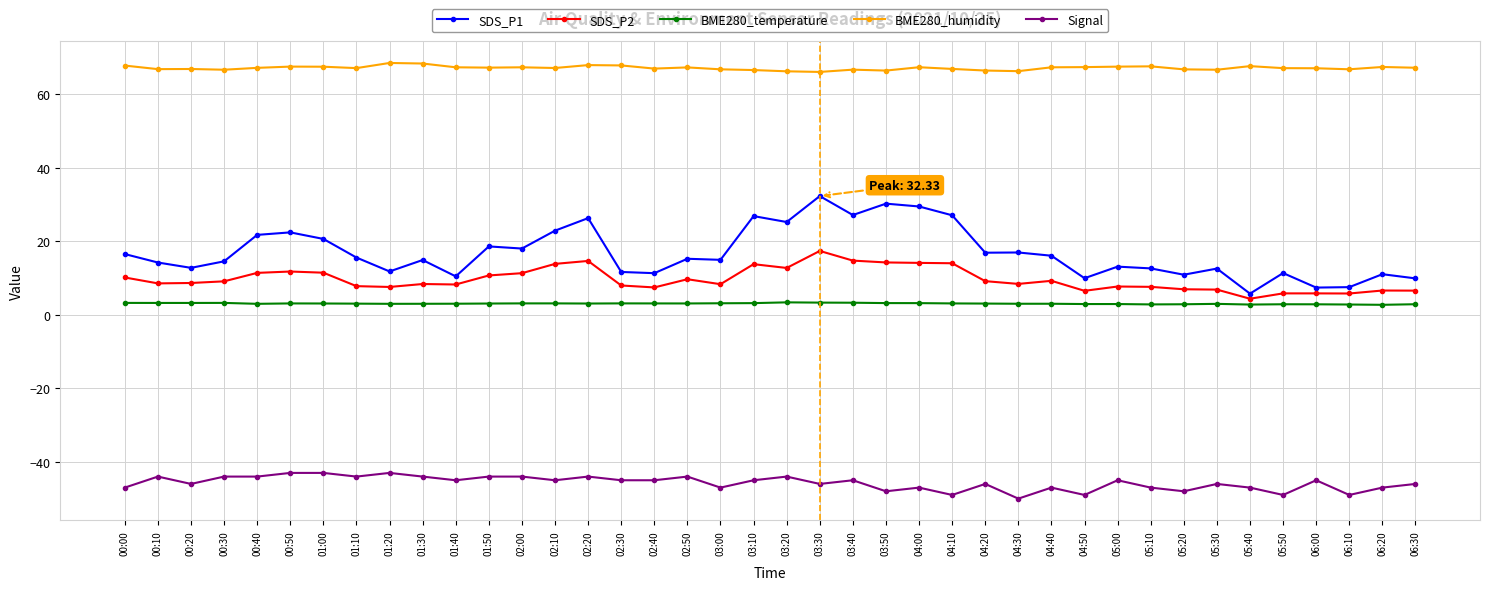

What is the difference between the highest and lowest values at 05:30?

112.7